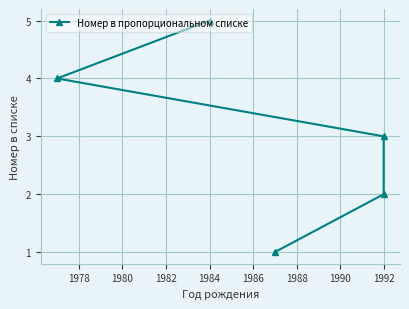

Reading left to right, list all the values displayed in this chart.

1	2	3	4	5